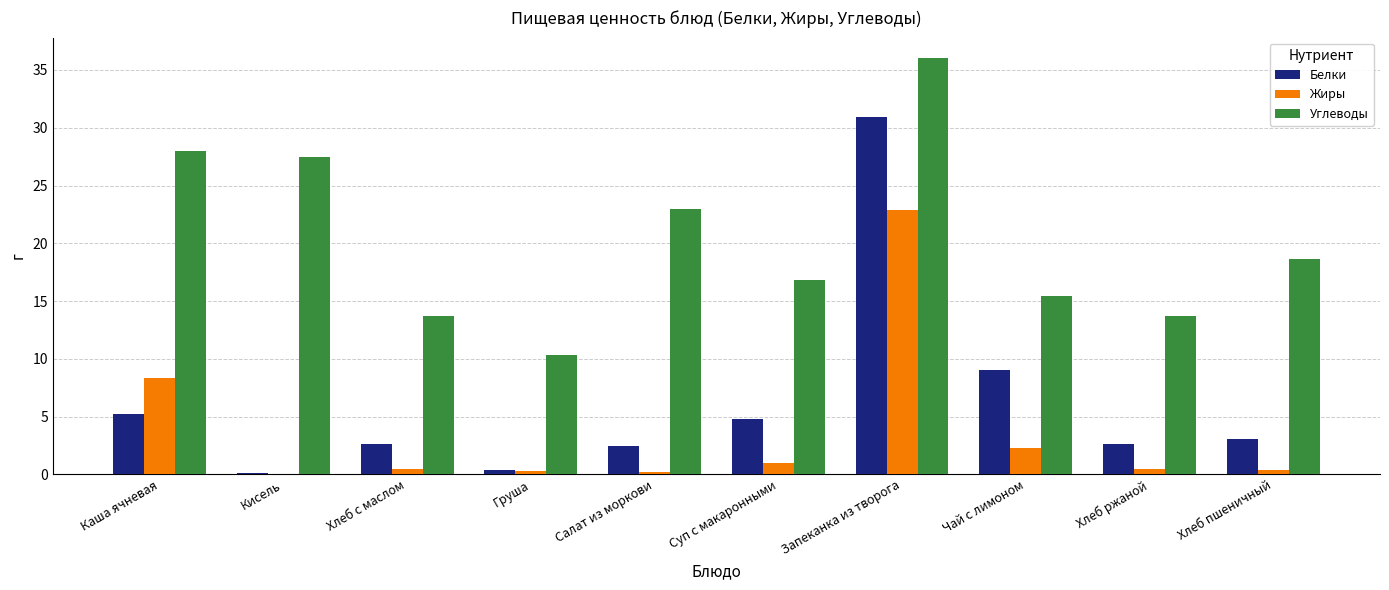

The value of Белки at Суп с макаронными is 7.3. True or false?

False